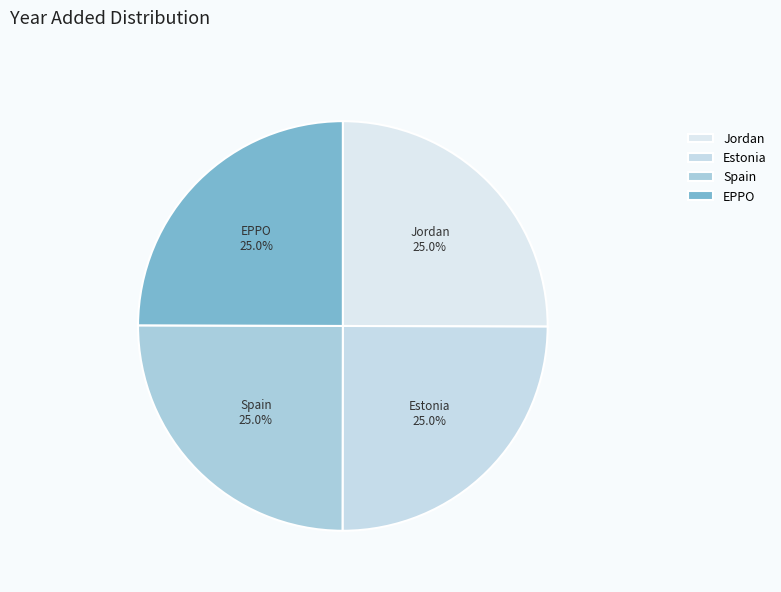

What is the total percentage of Jordan and EPPO?

50.0%